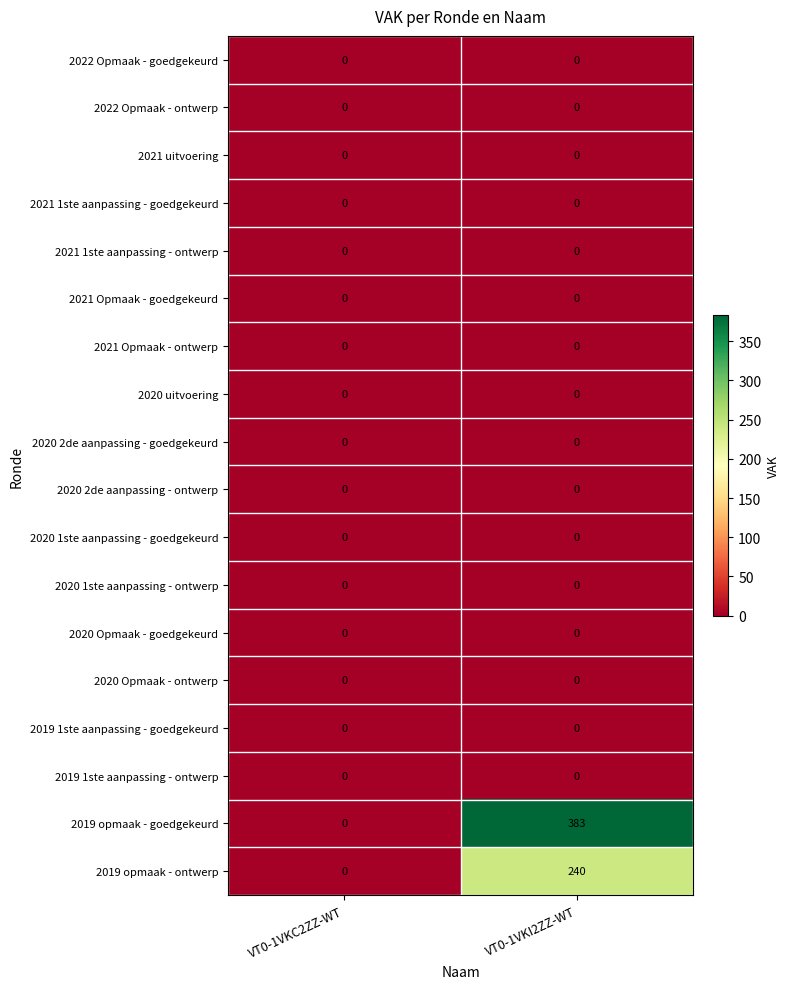

Count the number of data series in this chart.

18